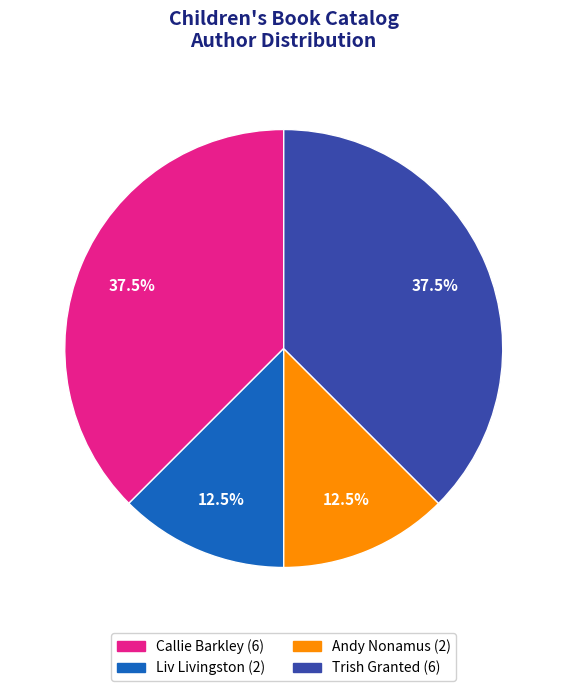

What is the ratio of the value at Callie Barkley to the value at Andy Nonamus?

3.0